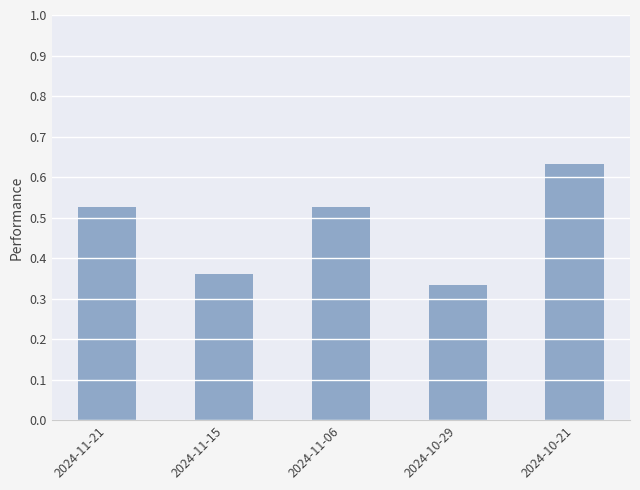

What is the sum of the values at 2024-11-06 and 2024-11-21?

1.1